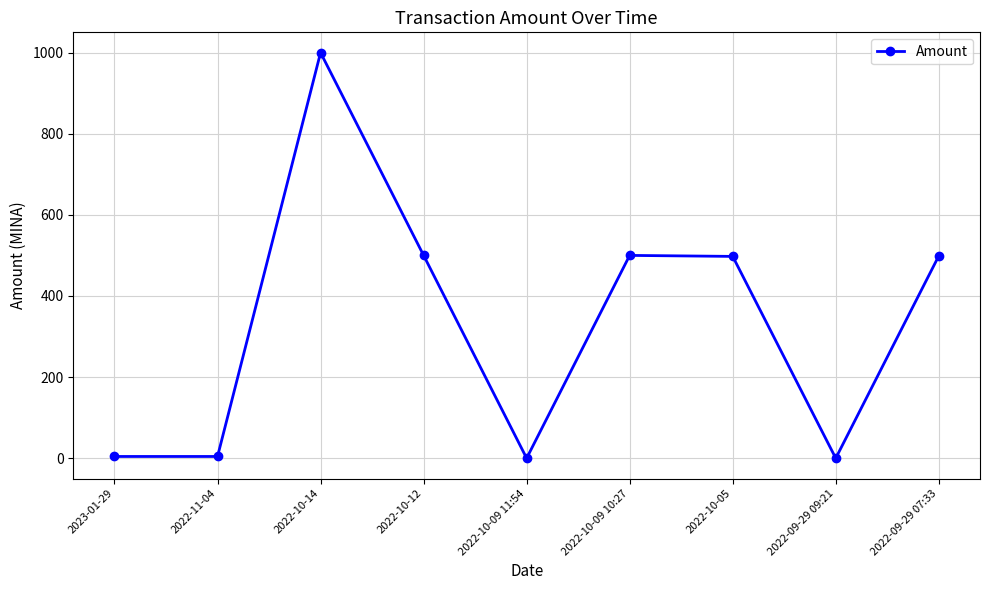

At which category does the chart reach its peak across all series?

2022-10-14